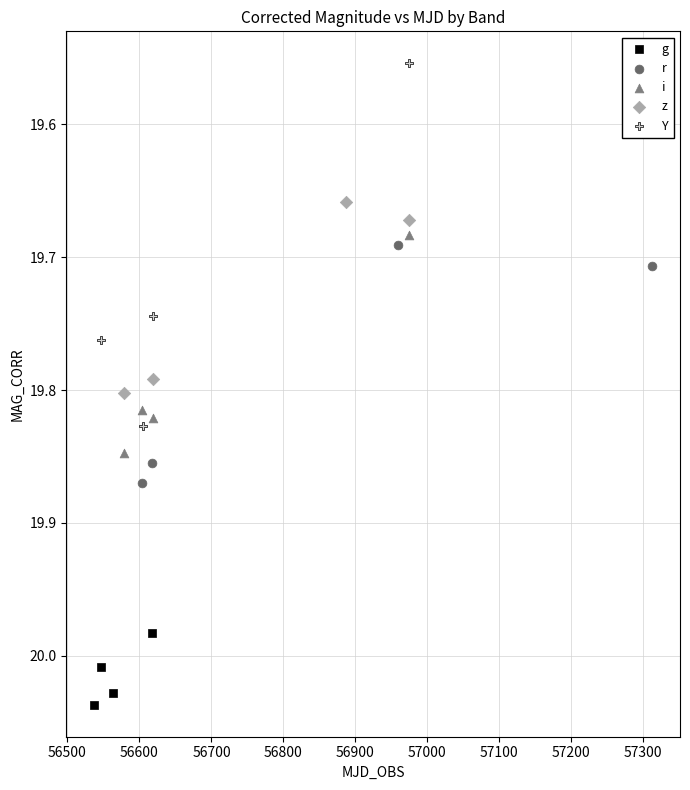

Which series has the largest Y range (max minus min)?

Y